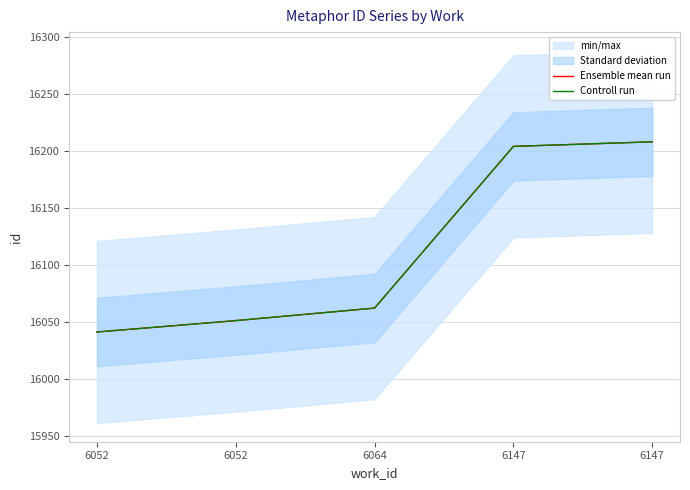

Is it true that Controll run equals 16051 at 6052?

True